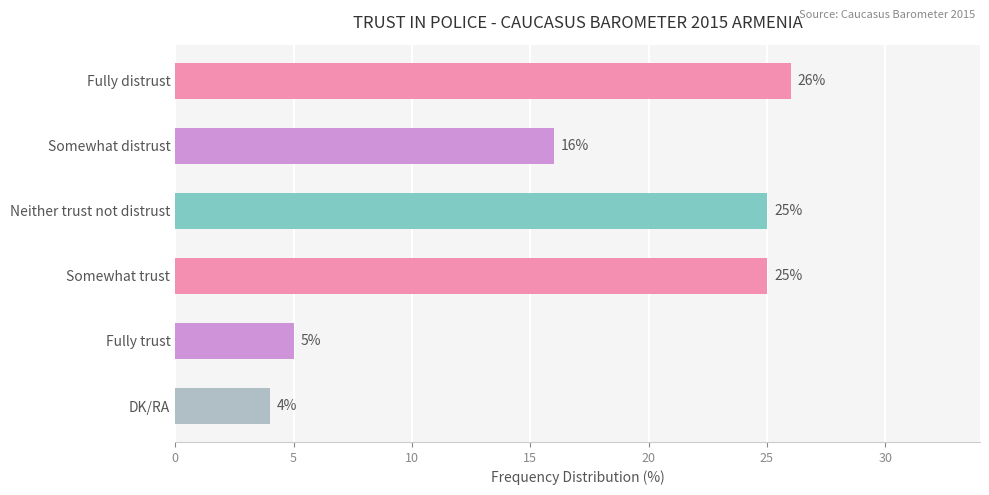

At which label is the value closest to 15?

Somewhat distrust